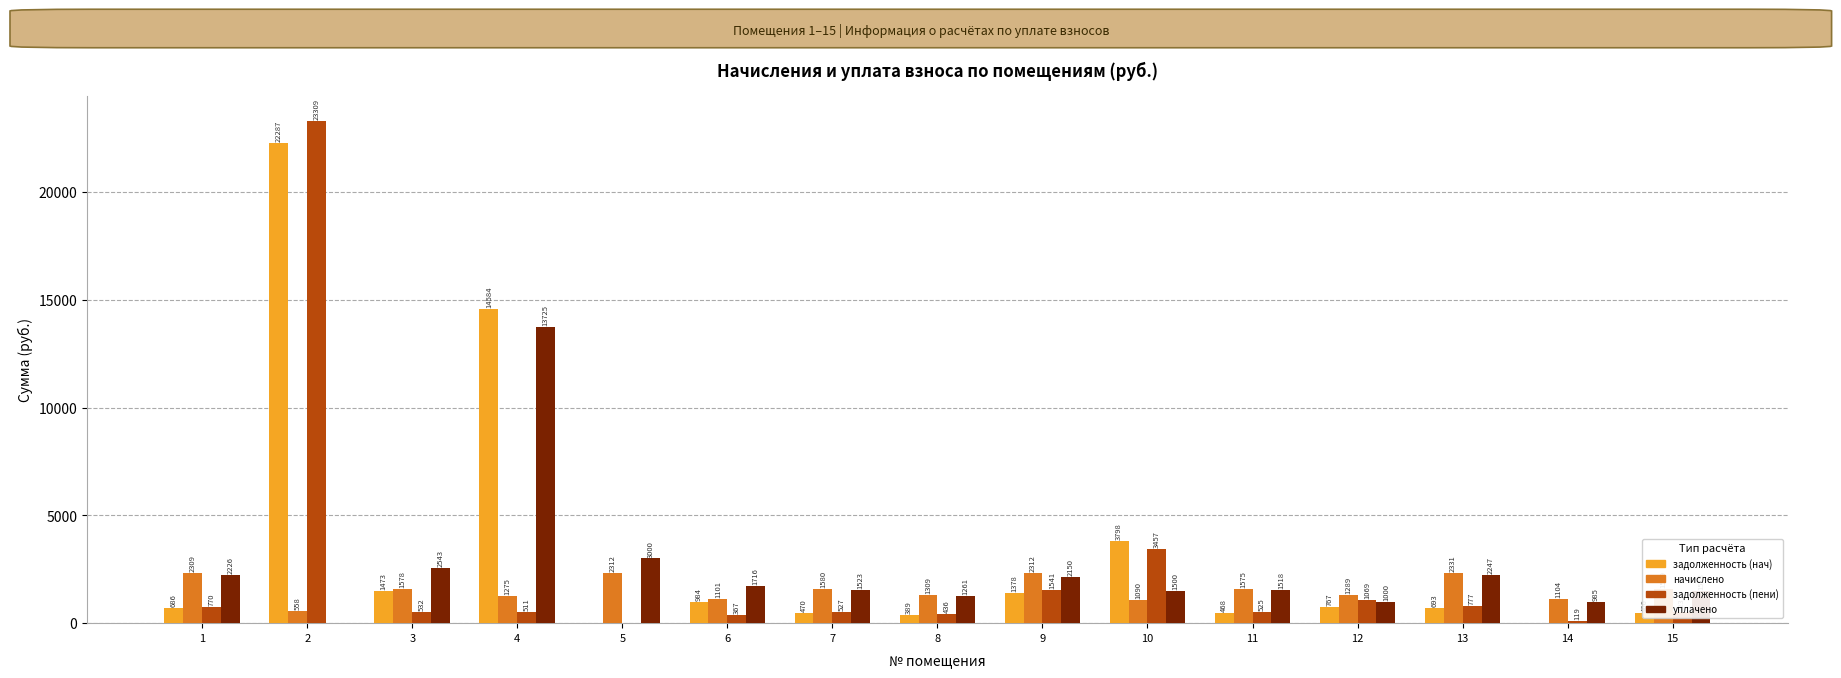

Read the уплачено value at 7.

1523.4